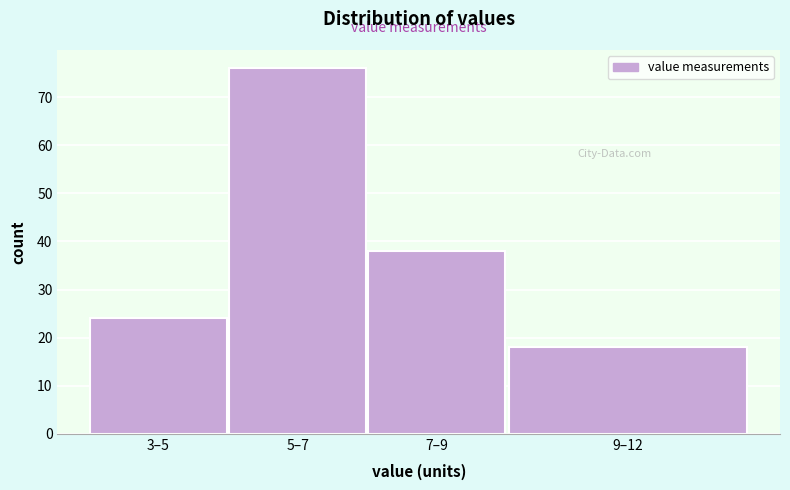

Reading left to right, extract all data points from this chart.

3–5=24	5–7=76	7–9=38	9–12=18